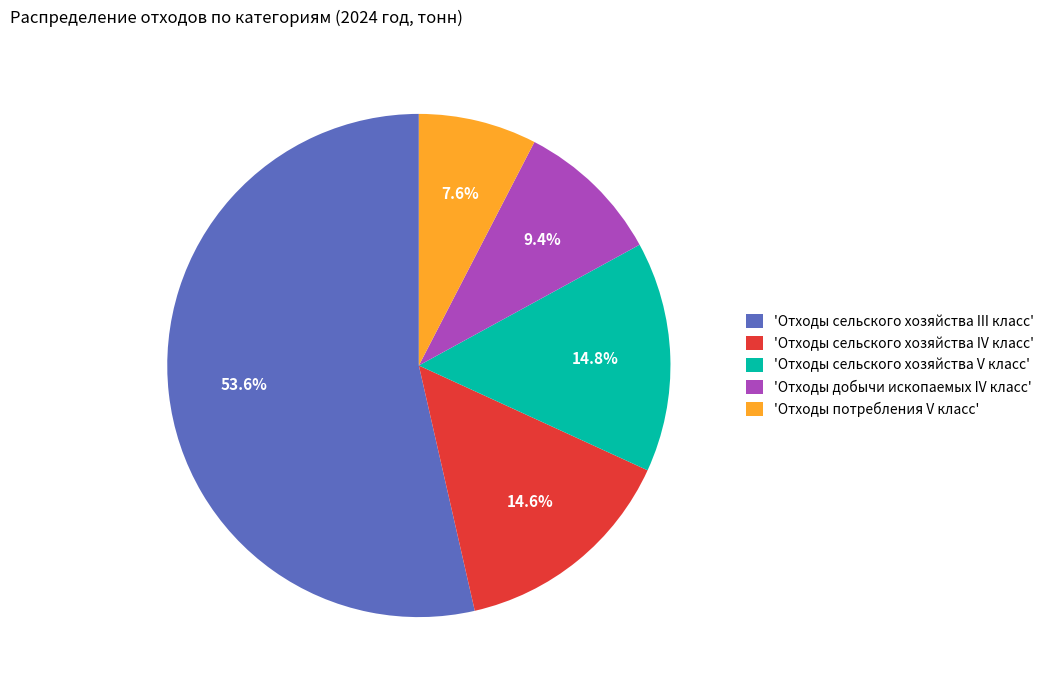

To the nearest percent, what is the average slice percentage?

20%